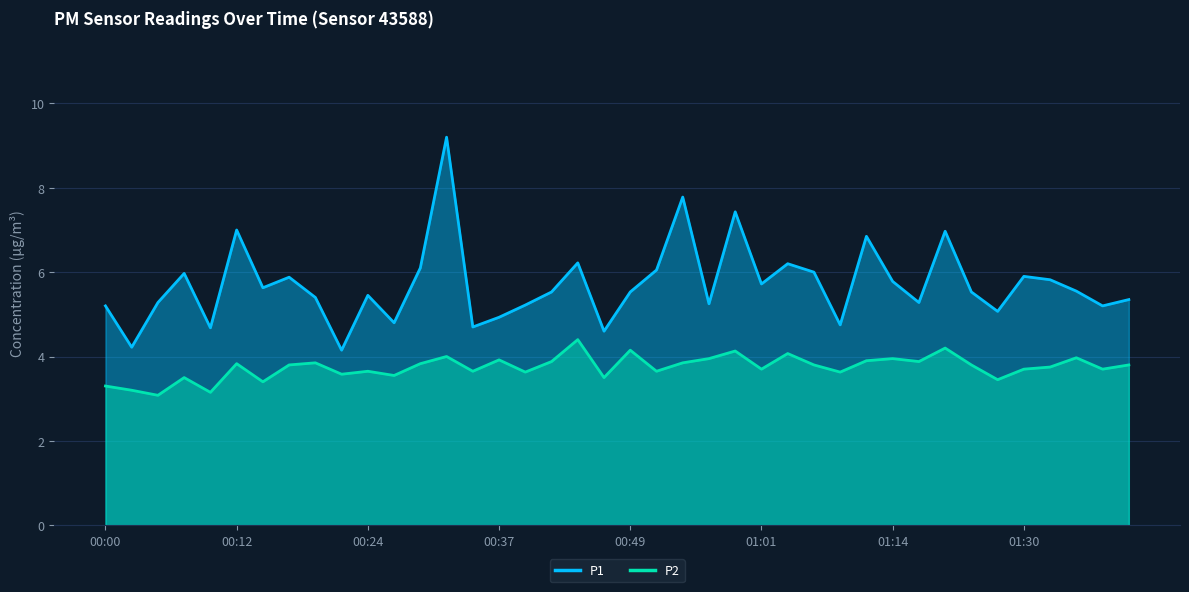

The P1 series shows 5.8 at 01:14. True or false?

True